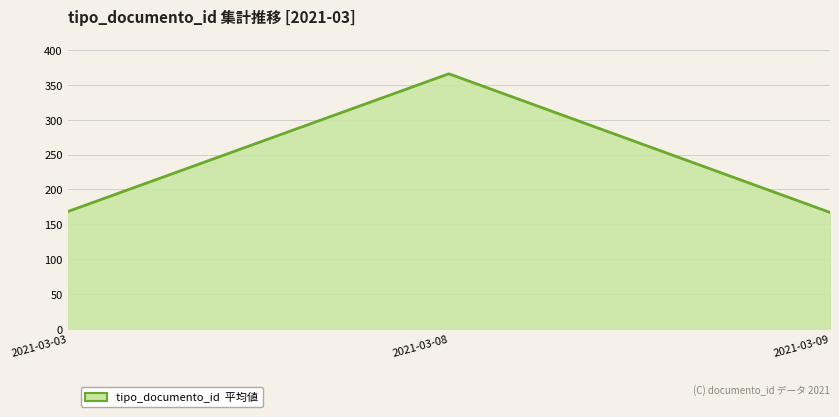

How many distinct data groups are displayed?

1